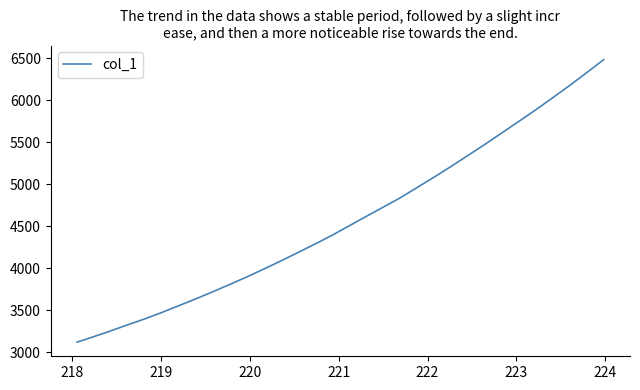

Does the chart have visible grid lines?

No